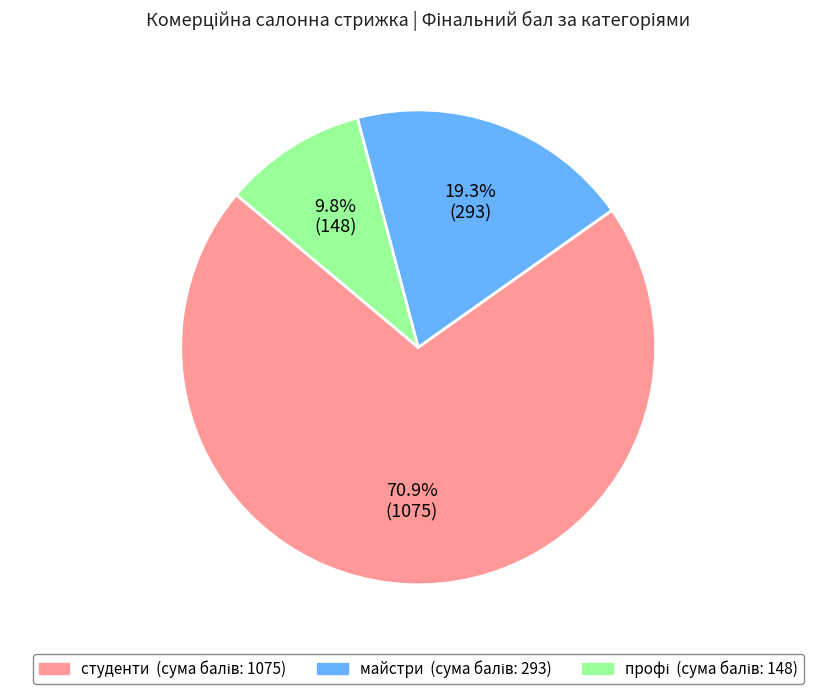

How many slices are in this pie chart?

3